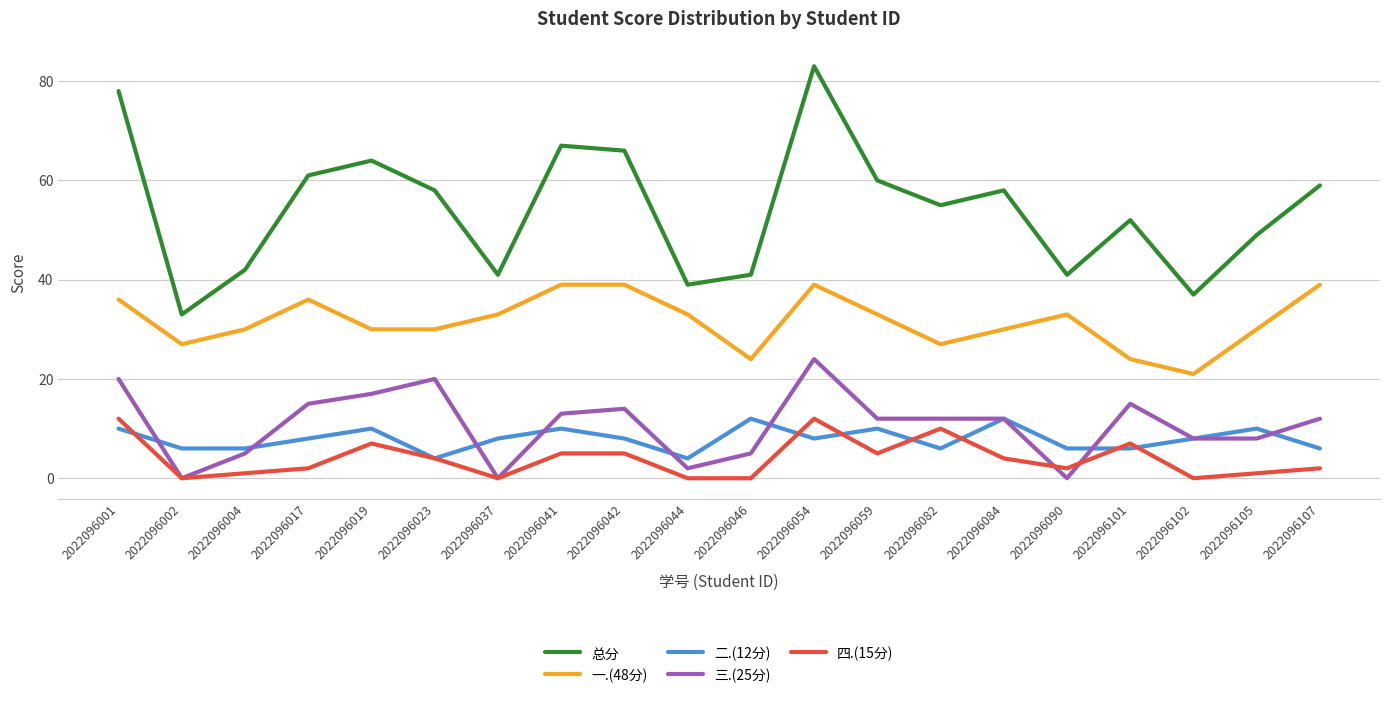

True or false: 二.(12分) has a value of 8 at 2022096017.

True